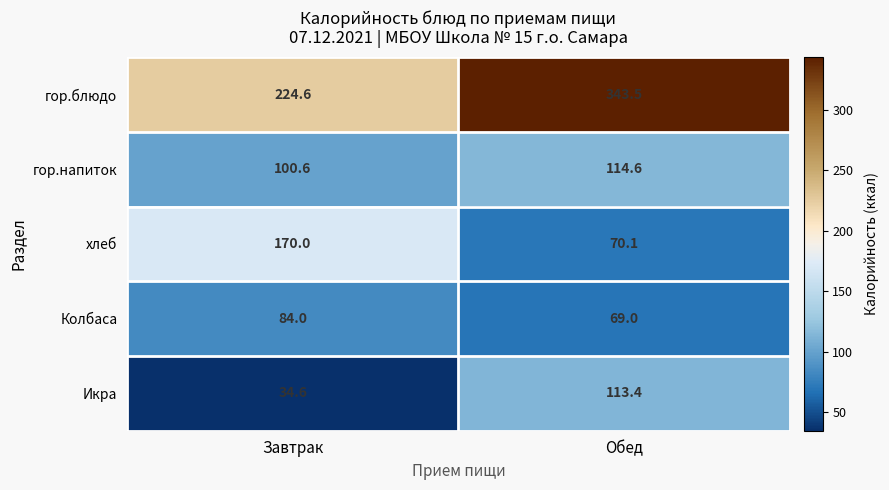

Is the value of гор.напиток at Обед greater than the value of Колбаса at Обед?

Yes